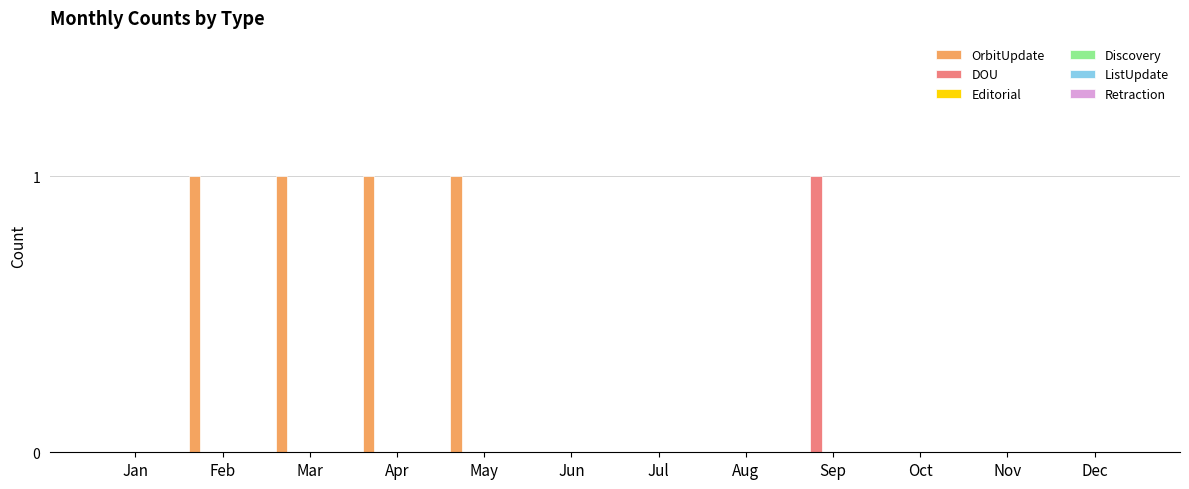

Which series has the largest total across all categories?

OrbitUpdate